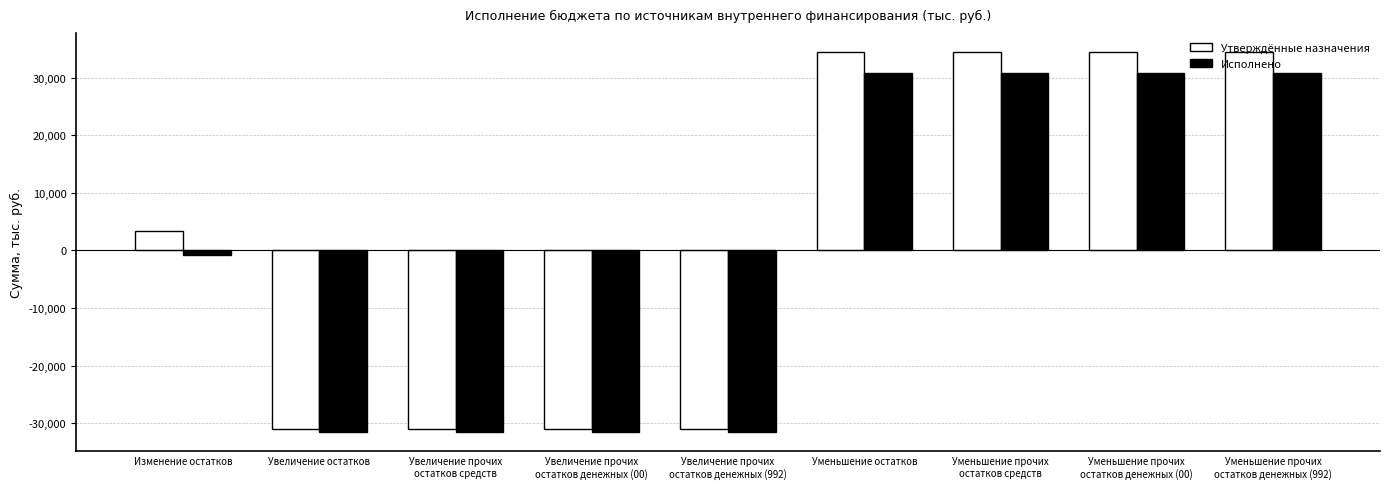

Reading left to right, list all the values displayed in this chart.

Утверждённые назначения: 3419.1	-31040.4	-31040.4	-31040.4	-31040.4	34459.5	34459.5	34459.5	34459.5
Исполнено: -802.5	-31607.9	-31607.9	-31607.9	-31607.9	30805.4	30805.4	30805.4	30805.4